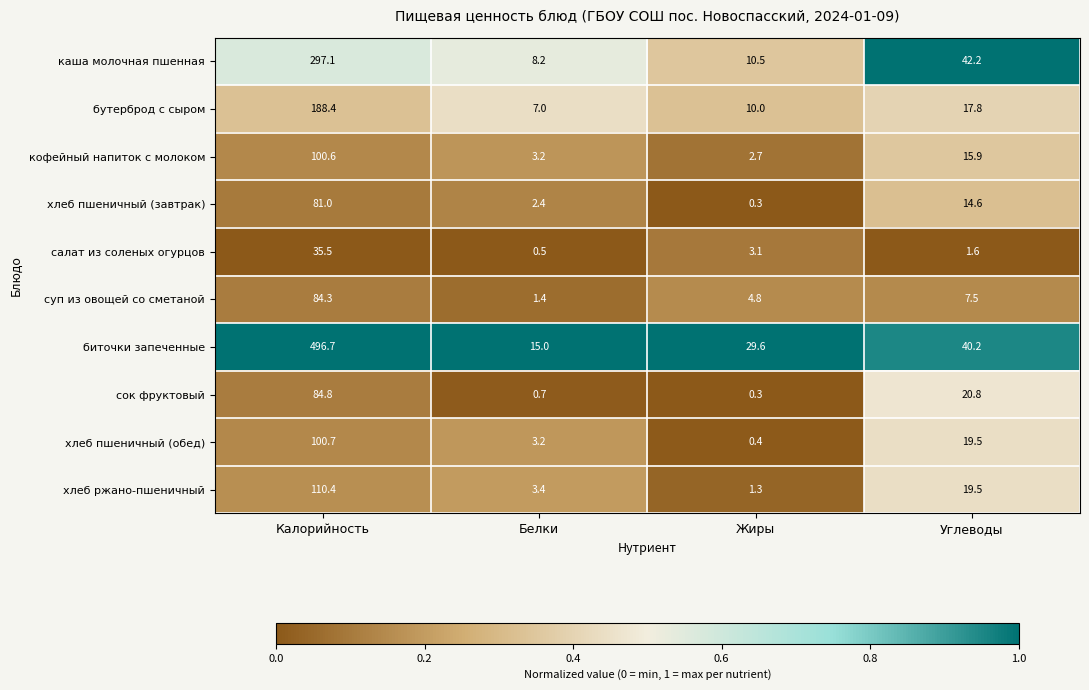

At which category is the sum across all series the highest?

Калорийность